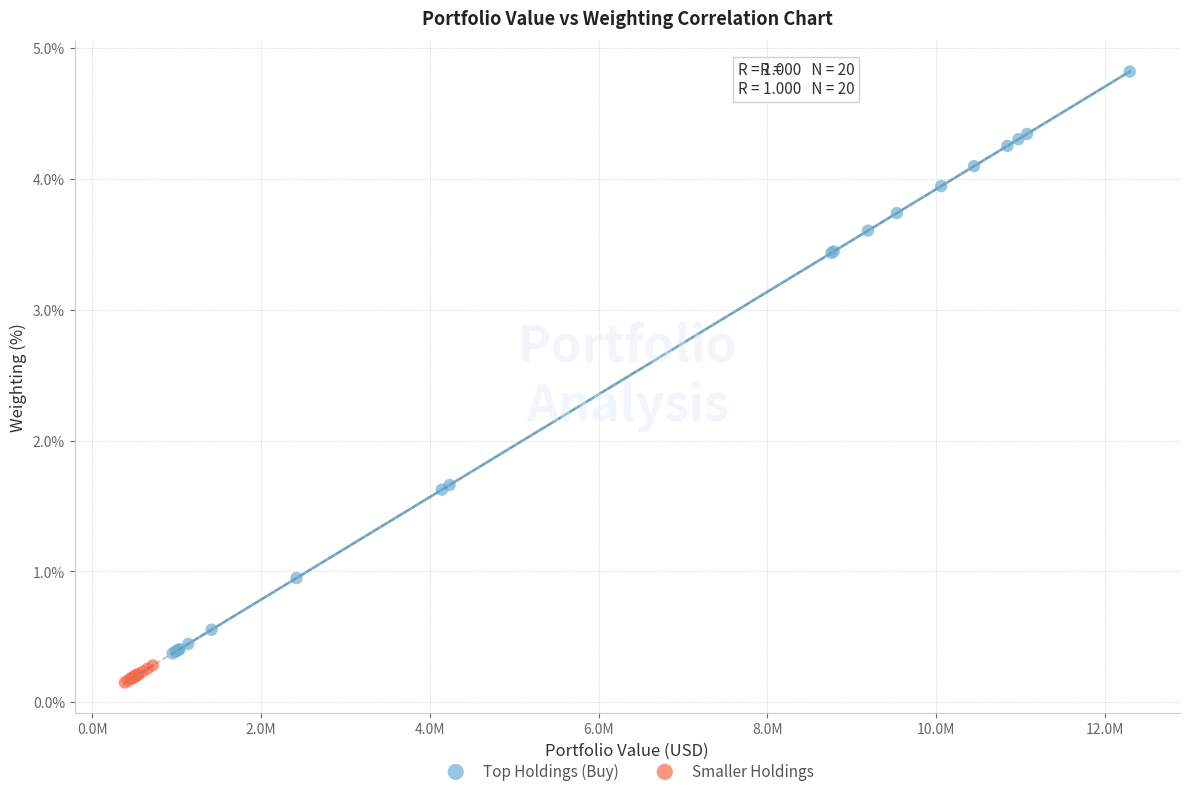

What are all the series names shown in the legend?

Top Holdings (Buy), Smaller Holdings